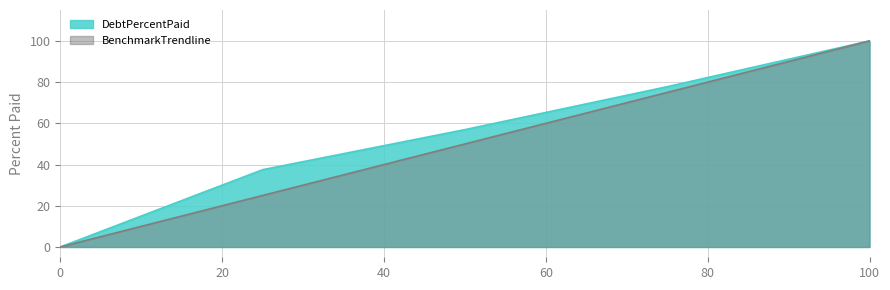

What is the sum of all BenchmarkTrendline values?

250.0